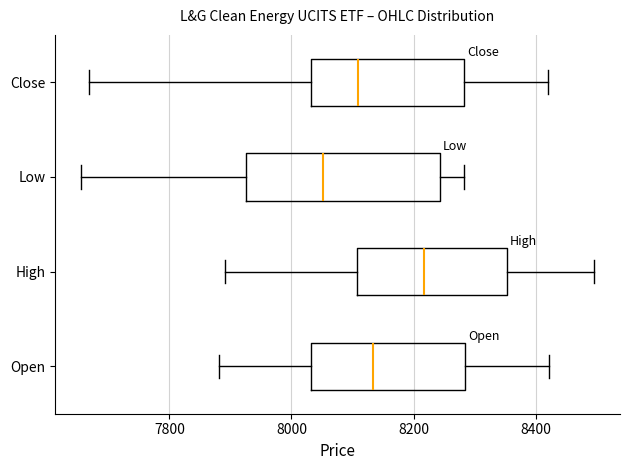

Where is the left edge of the box for Low on the x-axis? The values are not printed on the chart, so give them approximately, as read against the axis.

7920